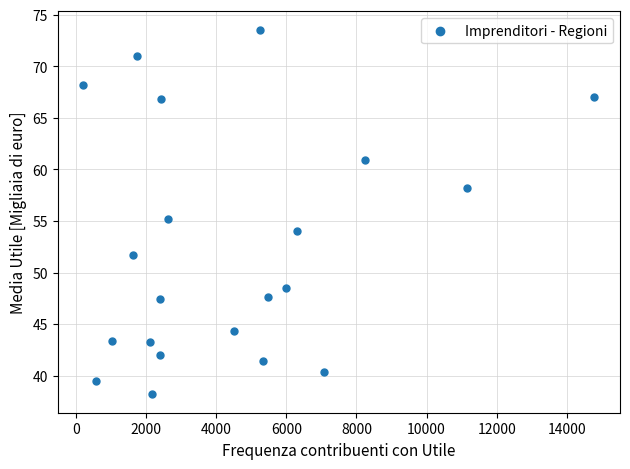

What is the range of X values (max minus min)?

14578.0